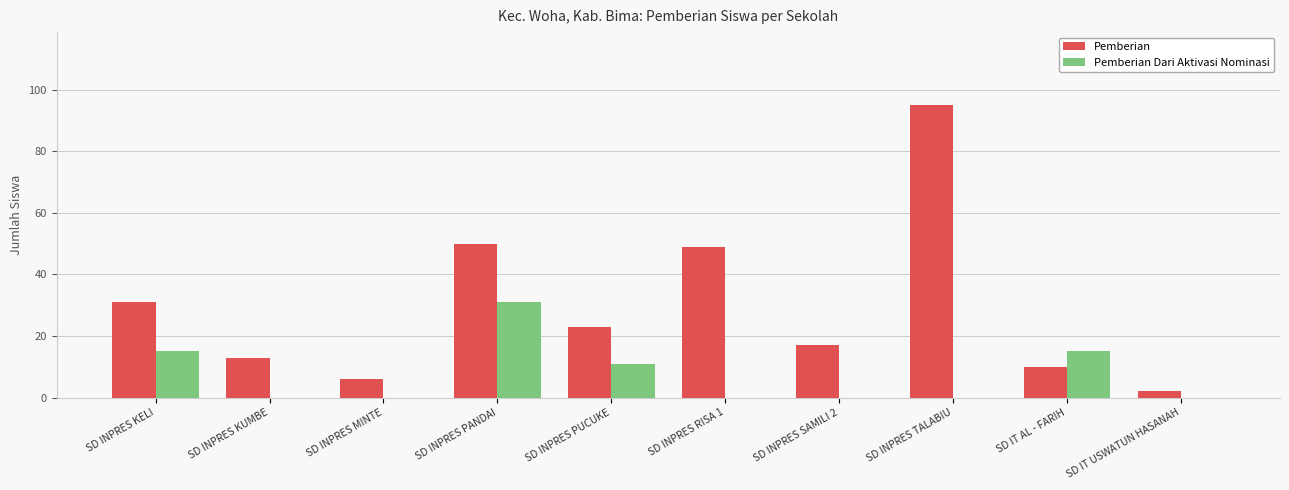

Reading left to right, transcribe all the data shown in this chart.

Pemberian: 31	13	6	50	23	49	17	95	10	2
Pemberian Dari Aktivasi Nominasi: 15	0	0	31	11	0	0	0	15	0